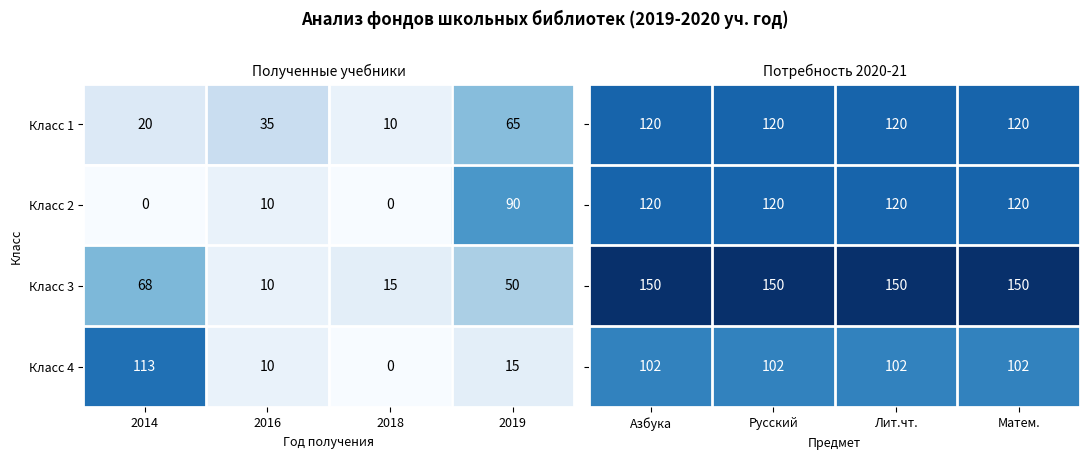

List the series in order of their peak value, highest first.

Класс 3, Класс 1, Класс 2, Класс 4